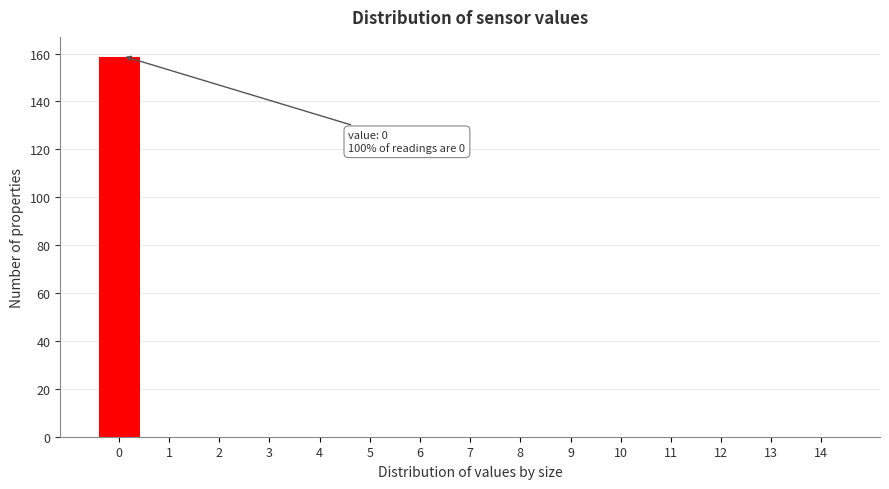

Reading left to right, transcribe all the data shown in this chart.

0=159	1=0	2=0	3=0	4=0	5=0	6=0	7=0	8=0	9=0	10=0	11=0	12=0	13=0	14=0